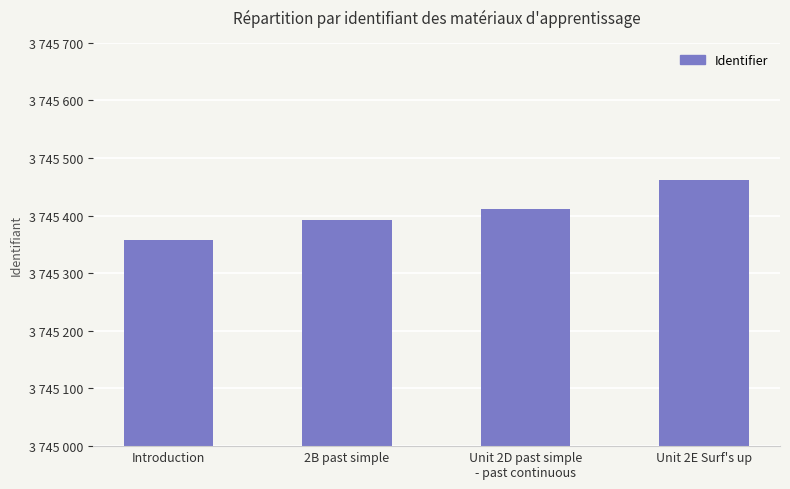

The value at Introduction is 3745357. True or false?

True